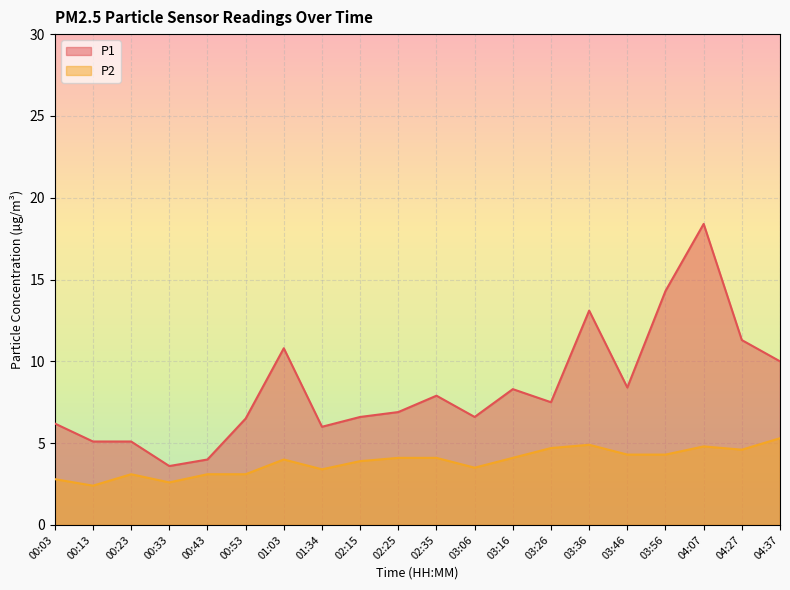

Between 03:16 and 00:33, which is larger?

03:16